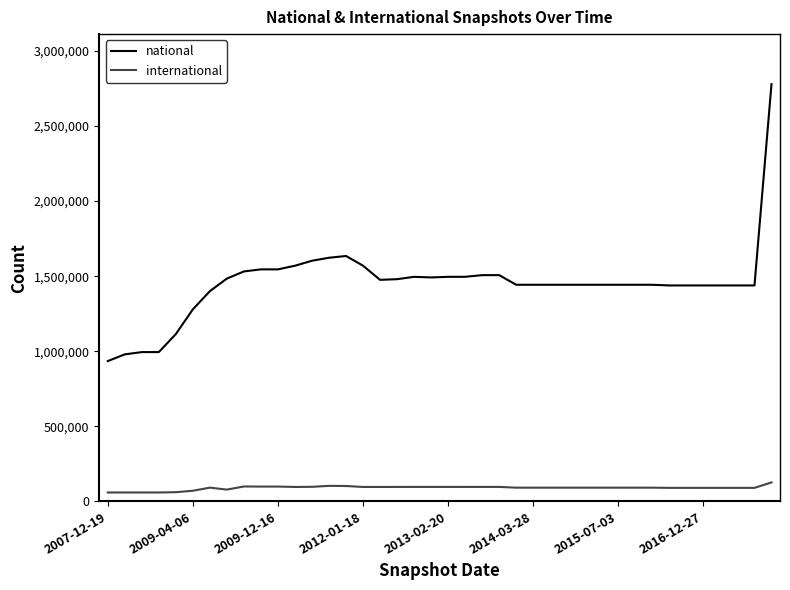

Rank the series by their average value, from lowest to highest.

international, national